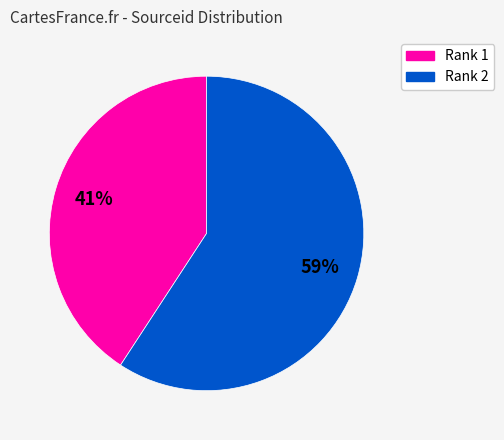

The Rank 1 slice represents 47% of the pie. True or false?

False